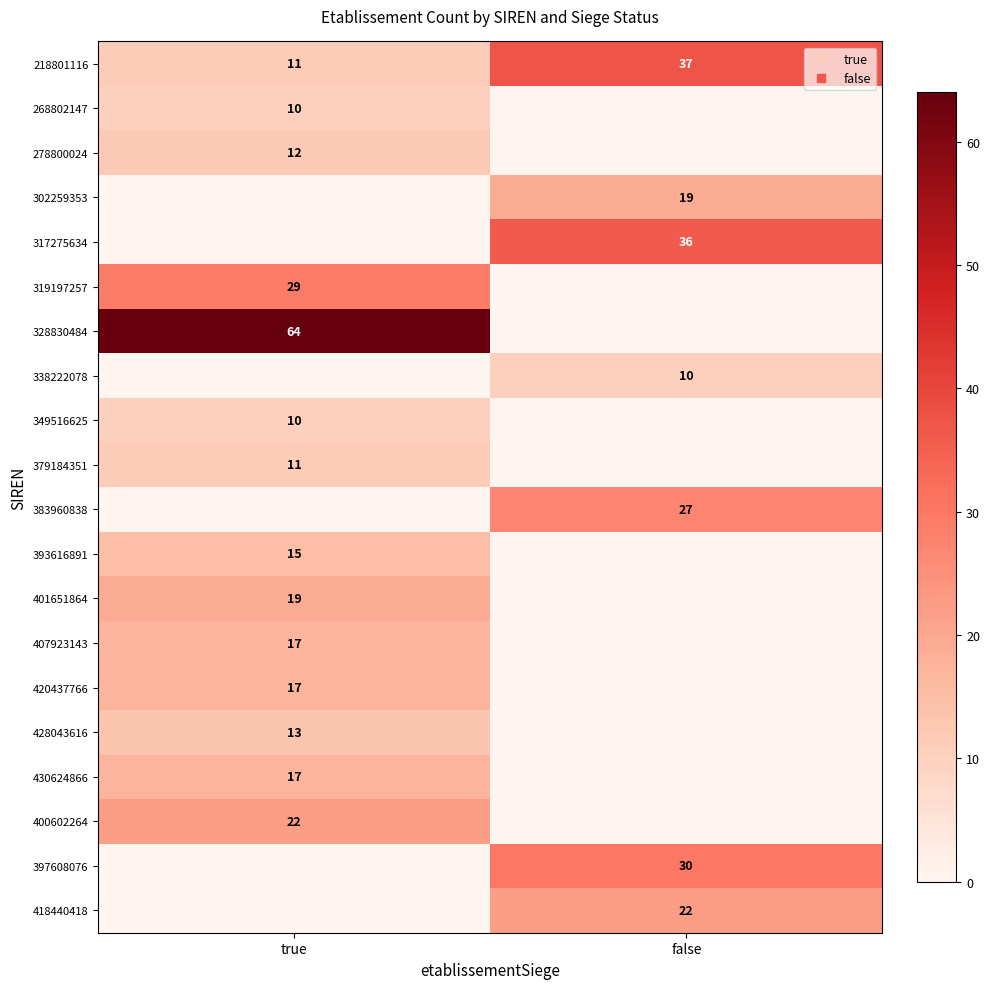

True or false: 428043616 has a value of 17 at true.

False